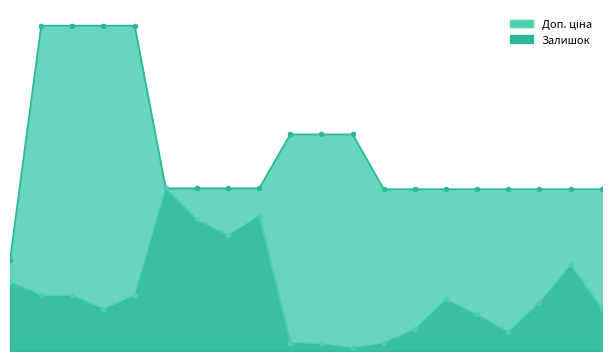

Reading left to right, transcribe all the data shown in this chart.

Доп. ціна: 3205.0	11410.0	11410.0	11410.0	11410.0	5705.0	5705.0	5705.0	5705.0	7596.5	7596.5	7596.5	5673.8	5673.8	5673.8	5673.8	5673.8	5673.8	5673.8	5673.8
Залишок: 2430.5	1951.2	1957.9	1471.8	1957.9	5705.0	4611.3	4057.6	4739.5	297.1	263.3	114.8	283.6	769.7	1822.9	1282.8	668.4	1694.6	3017.9	1485.3